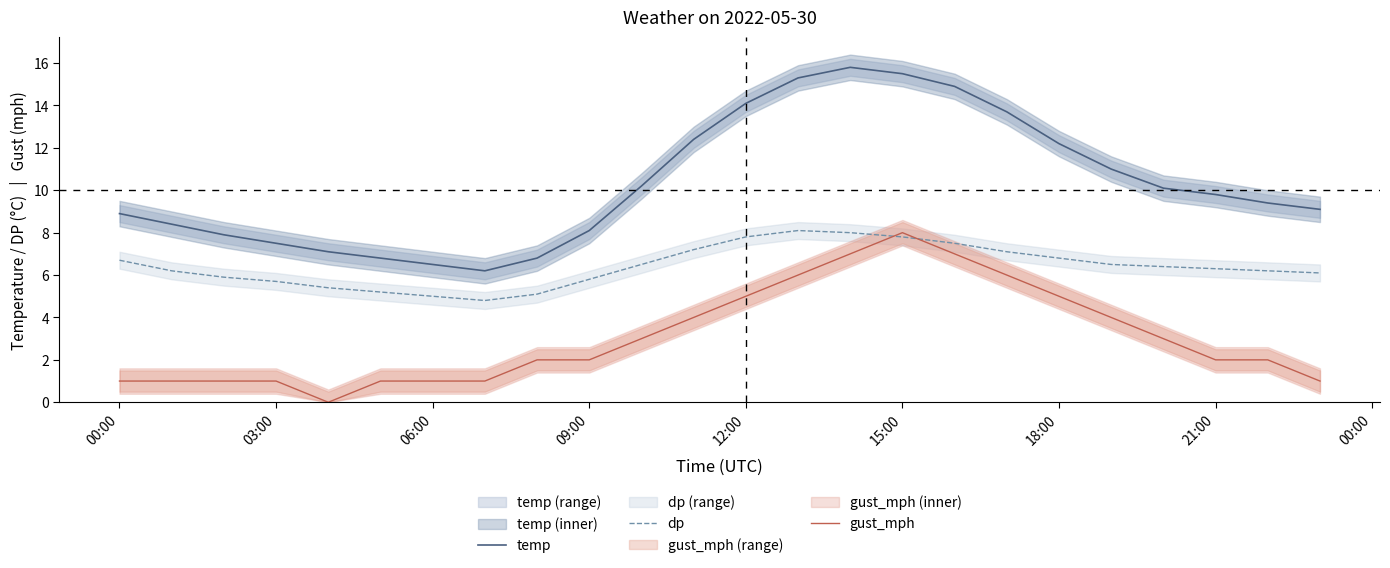

True or false: temp and dp cross at least once.

False